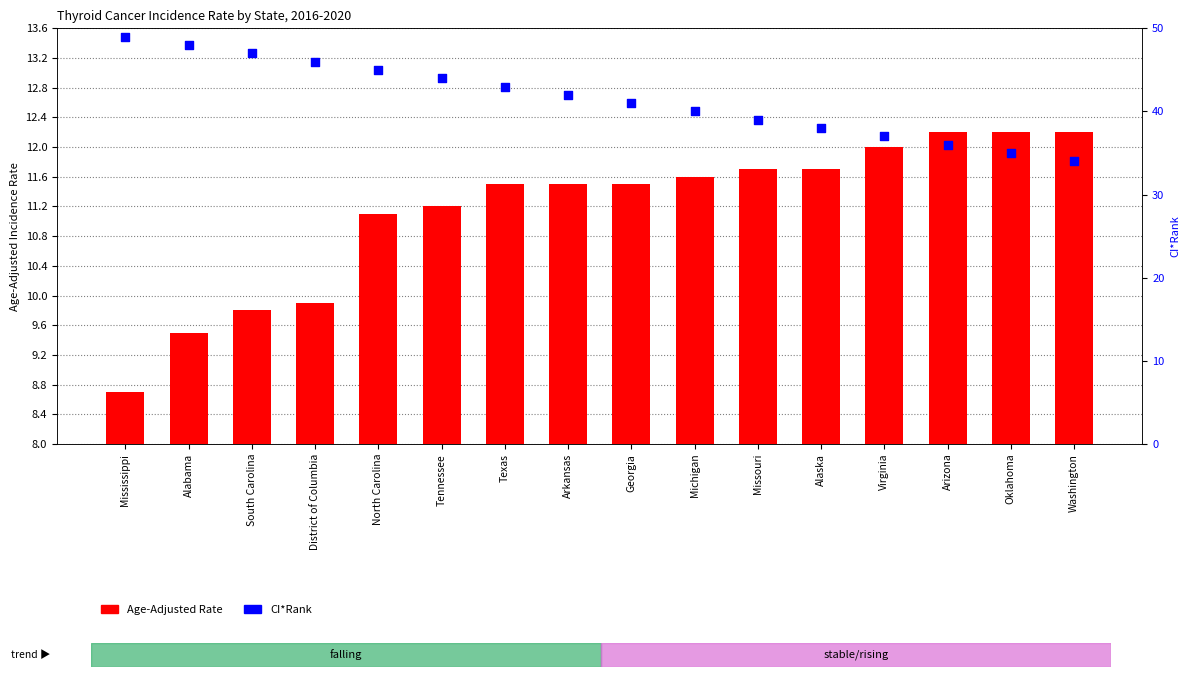

Which series has the largest Y range (max minus min)?

CI*Rank